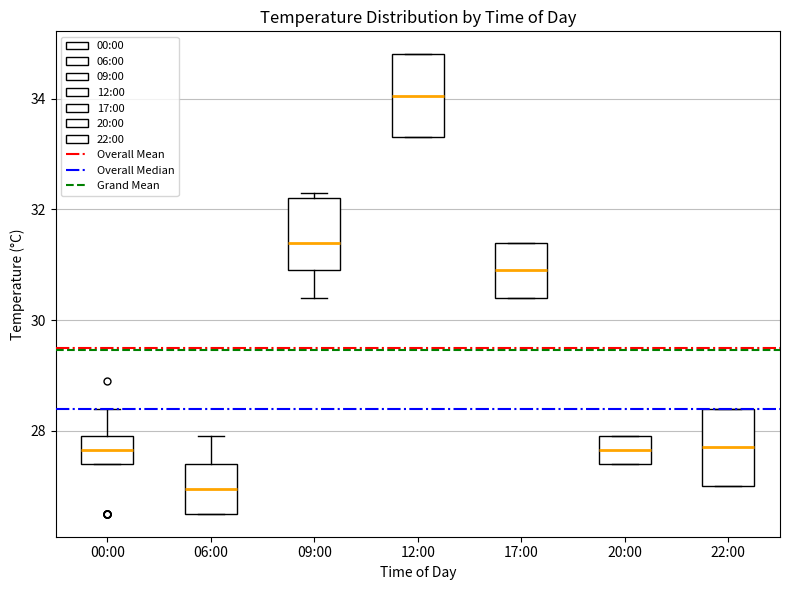

Reading left to right, read every box against the y-axis: the position of its median line, the range the box covers, and the ends of its whiskers. The values are not printed on the chart, so give them approximately, as read against the axis.

00:00: median 27.6, box 27.4 to 28.0, whiskers 27.4 to 28.4
06:00: median 27.0, box 26.6 to 27.4, whiskers 26.6 to 28.0
09:00: median 31.4, box 31.0 to 32.2, whiskers 30.4 to 32.4
12:00: median 34.0, box 33.4 to 34.8, whiskers 33.4 to 34.8
17:00: median 31.0, box 30.4 to 31.4, whiskers 30.4 to 31.4
20:00: median 27.6, box 27.4 to 28.0, whiskers 27.4 to 28.0
22:00: median 27.8, box 27.0 to 28.4, whiskers 27.0 to 28.4